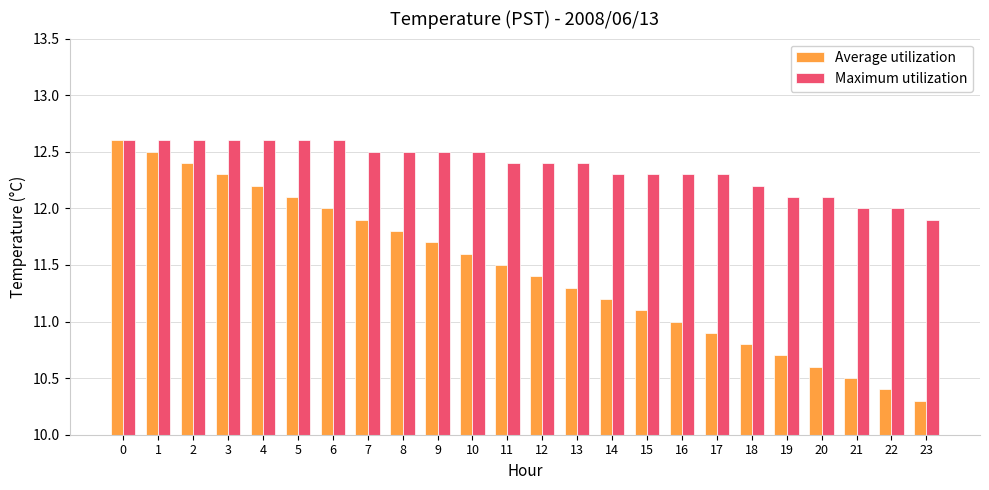

Does the chart contain any negative values?

No